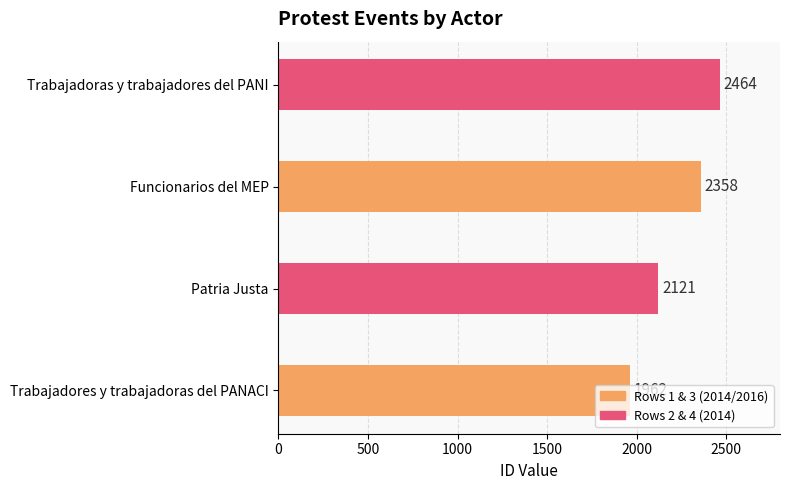

Rank the categories by value from highest to lowest.

Trabajadoras y trabajadores del PANI, Funcionarios del MEP, Patria Justa, Trabajadores y trabajadoras del PANACI